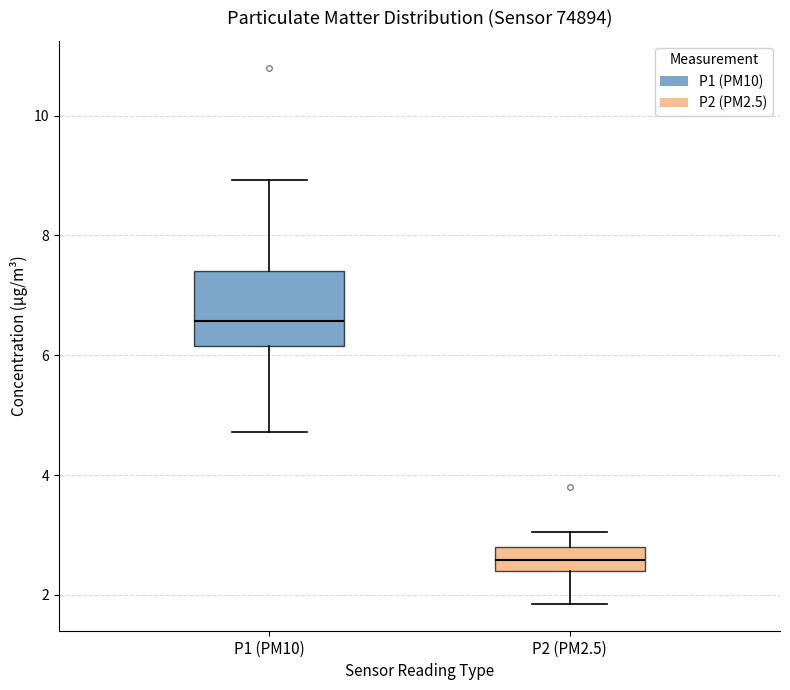

Comparing the boxes themselves (not the whiskers), which one is the tallest?

P1 (PM10)